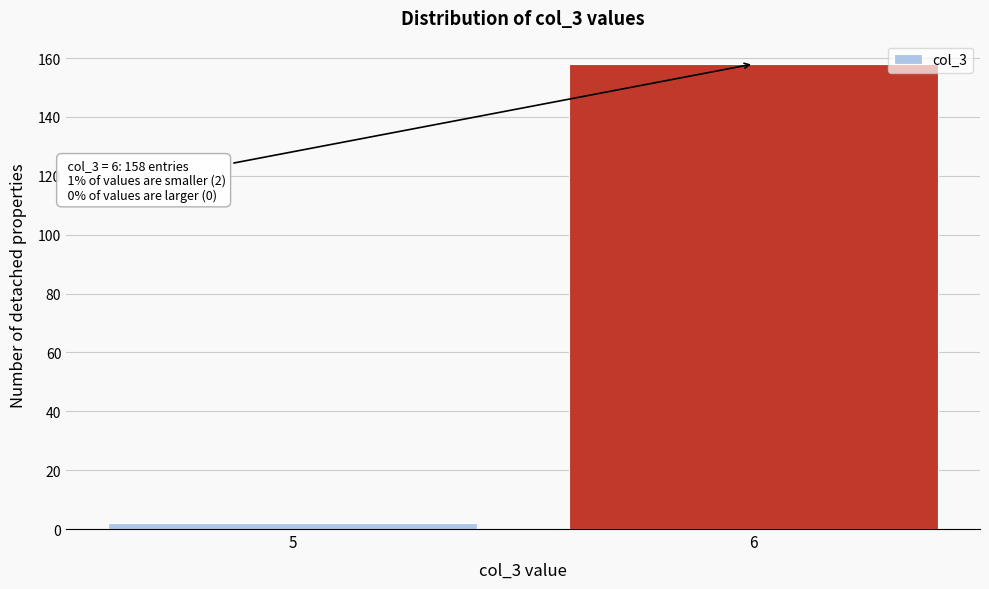

Reading right to left, extract all data points from this chart.

158	2